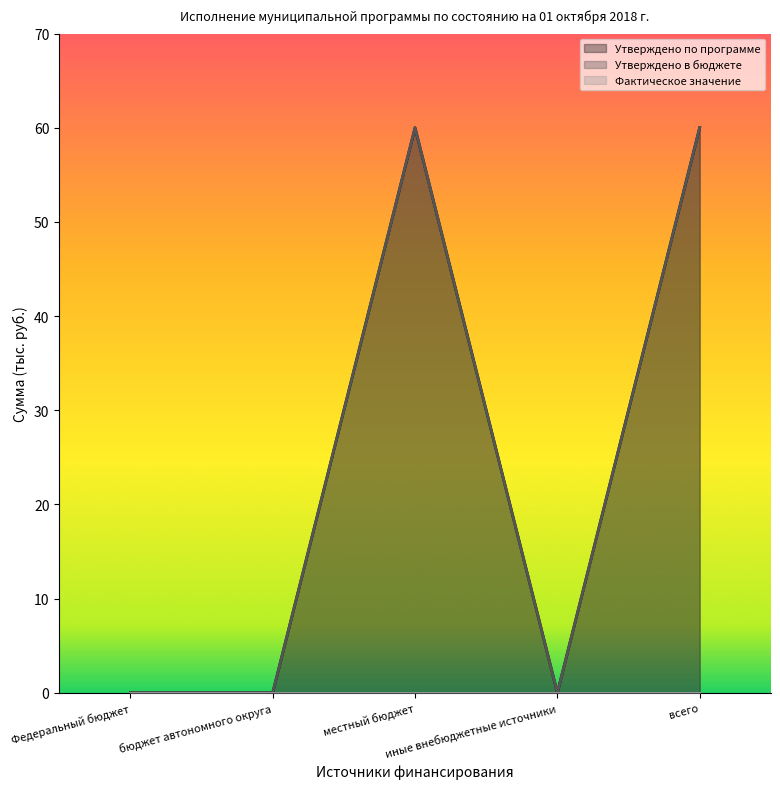

At which category does Утверждено в бюджете reach its first local peak?

местный бюджет